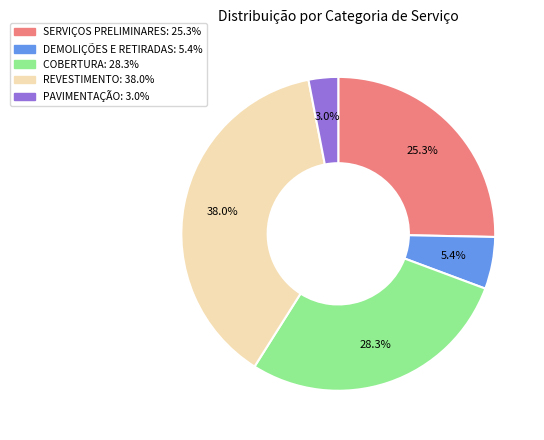

To the nearest percent, what is the combined percentage of DEMOLIÇÕES E RETIRADAS and SERVIÇOS PRELIMINARES?

31%